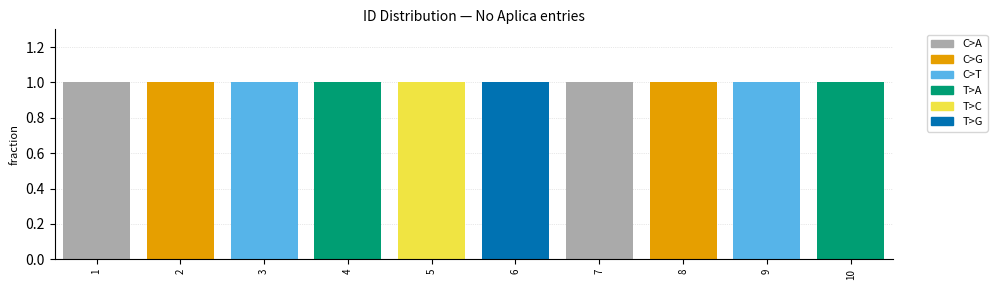

Which has a higher value, 3 or 10?

3